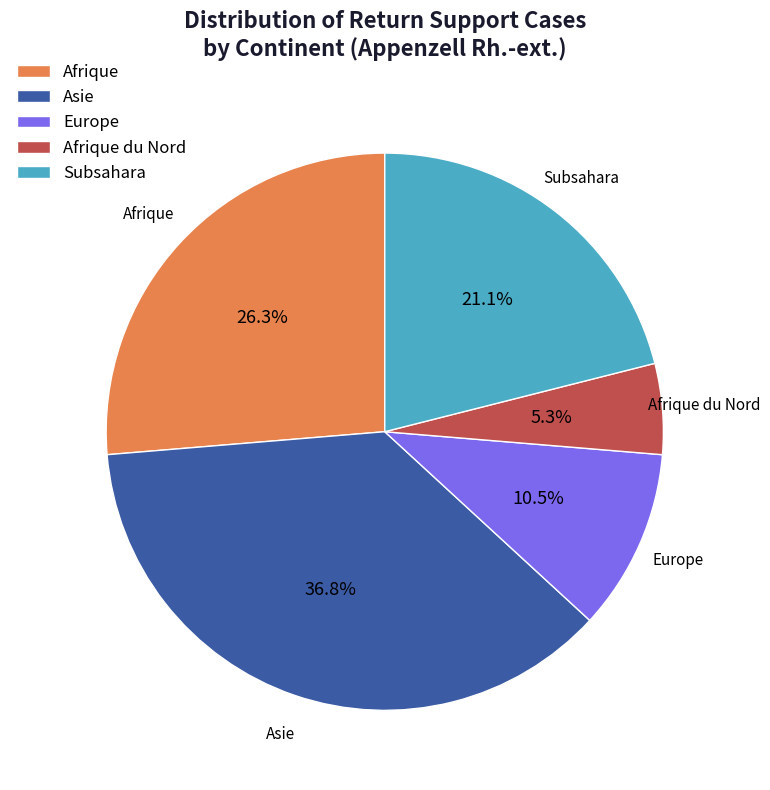

Between Europe and Afrique, which is larger?

Afrique